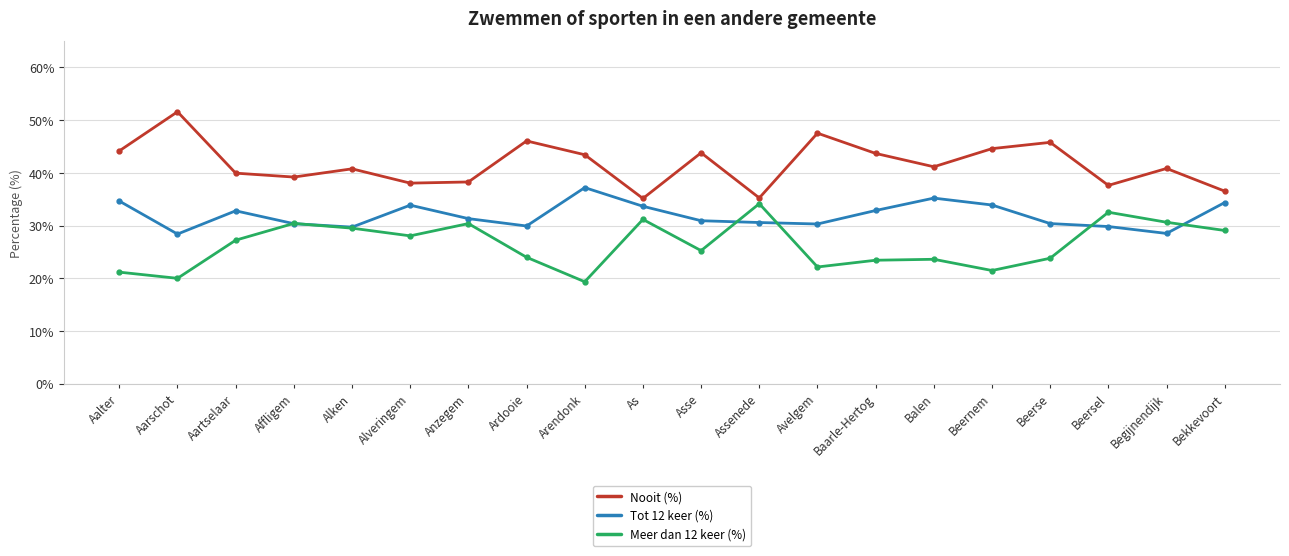

Where is the first local maximum for Meer dan 12 keer (%)?

Affligem